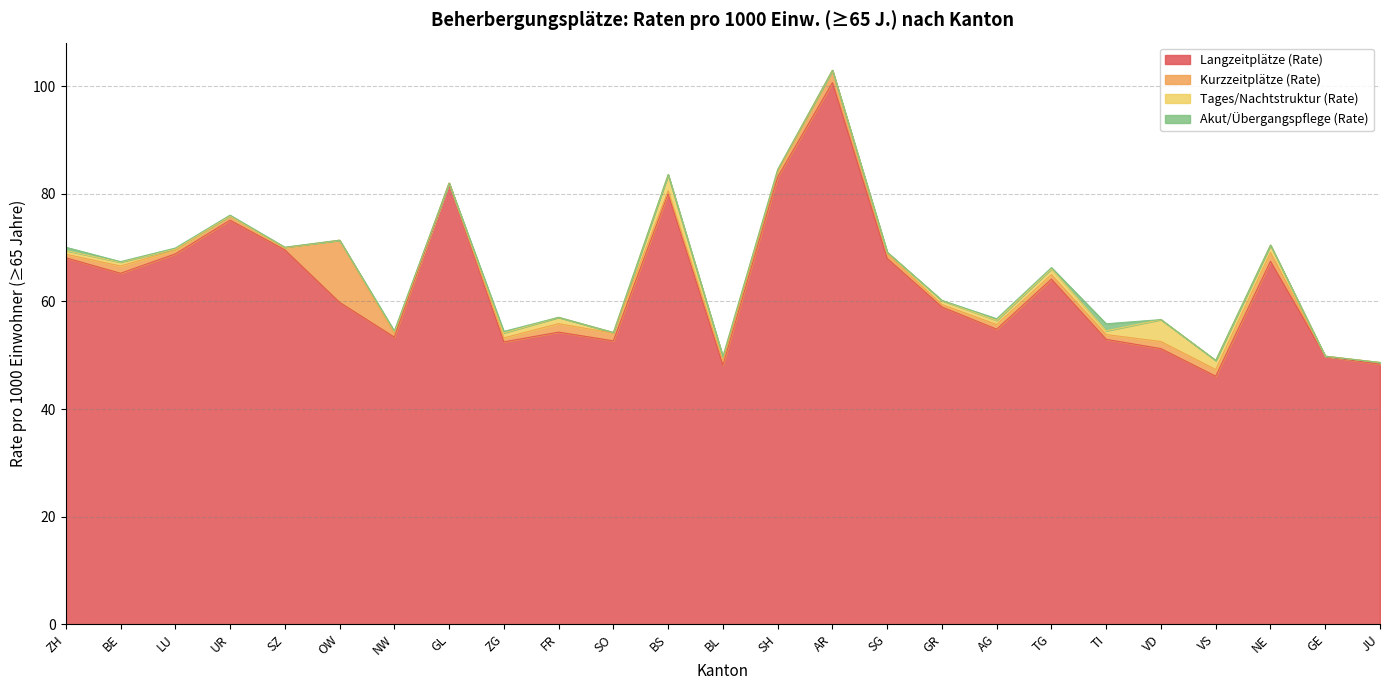

What is the sum of the Akut/Übergangspflege (Rate) values at GE and AG?

0.3